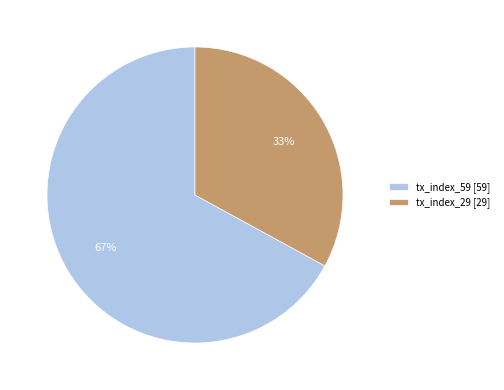

Approximately how many times larger is the value at tx_index_29 compared to tx_index_59?

0.5